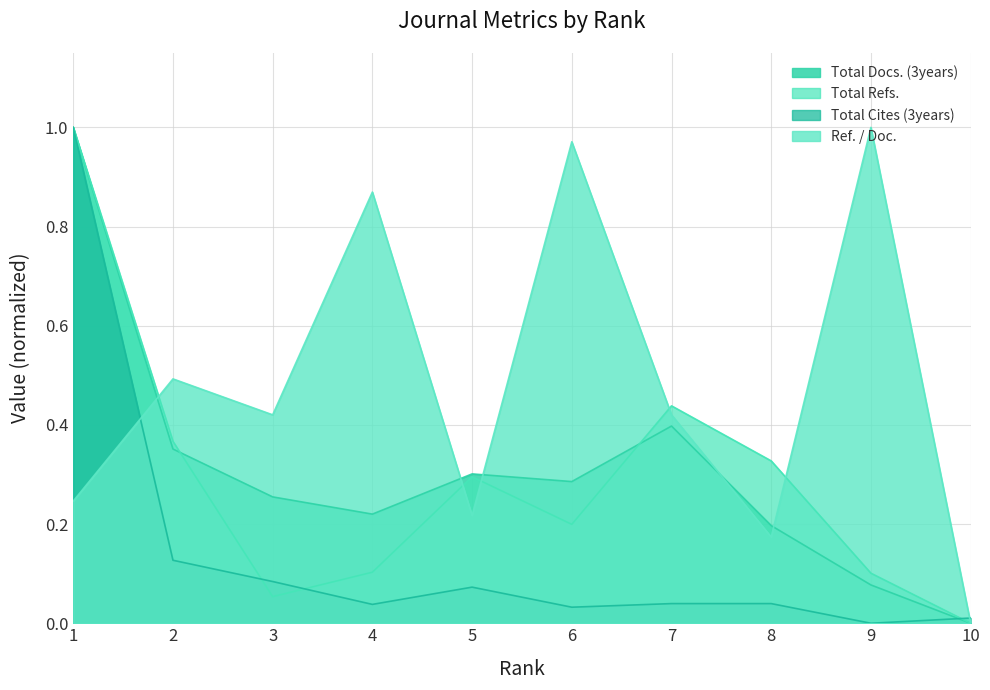

What is the total value across all series at 7?

1.3